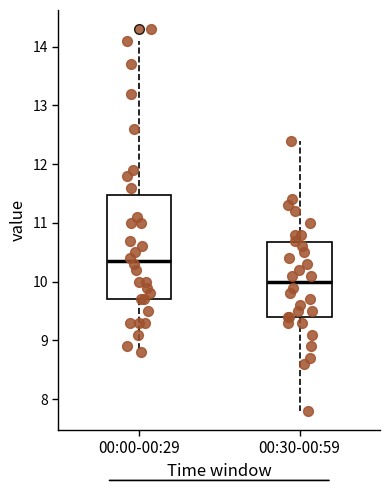

Reading left to right, read every box against the y-axis: the position of its median line, the range the box covers, and the ends of its whiskers. The values are not printed on the chart, so give them approximately, as read against the axis.

00:00-00:29: median 10.4, box 9.7 to 11.5, whiskers 8.8 to 14.1
00:30-00:59: median 10.0, box 9.4 to 10.7, whiskers 7.8 to 12.4